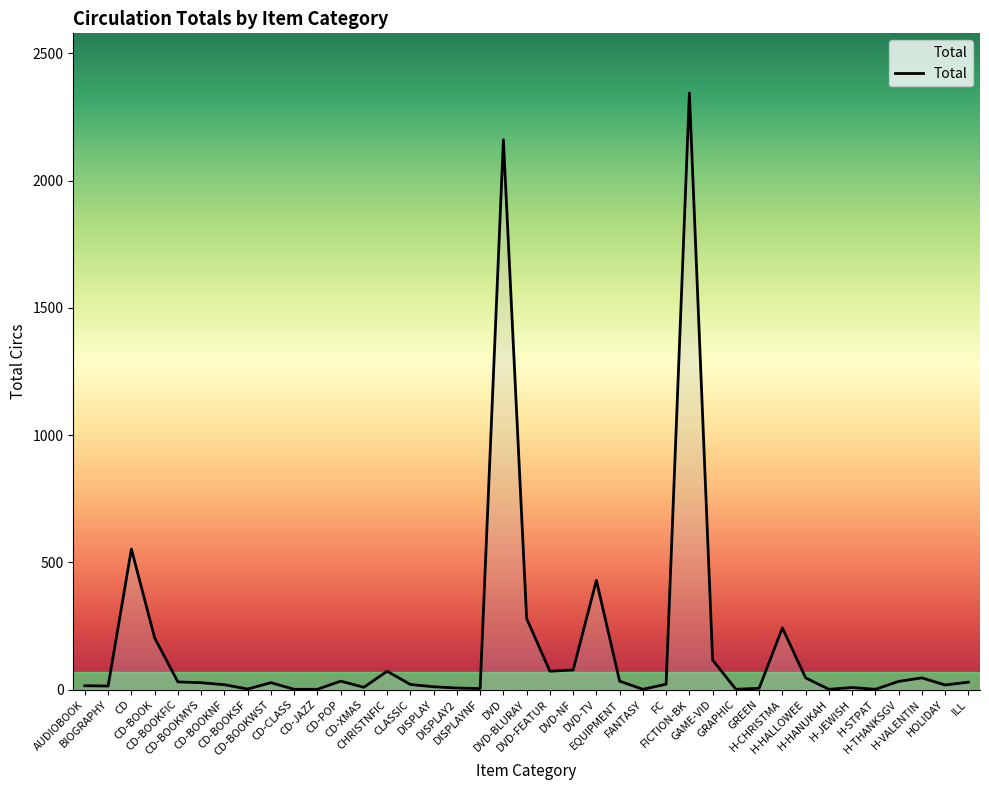

Does the chart display data point markers on the line(s)?

No